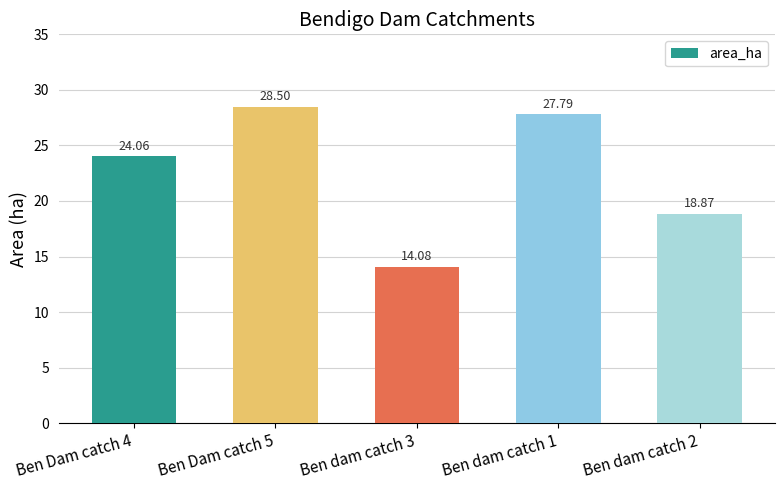

How many bars are there in total?

5